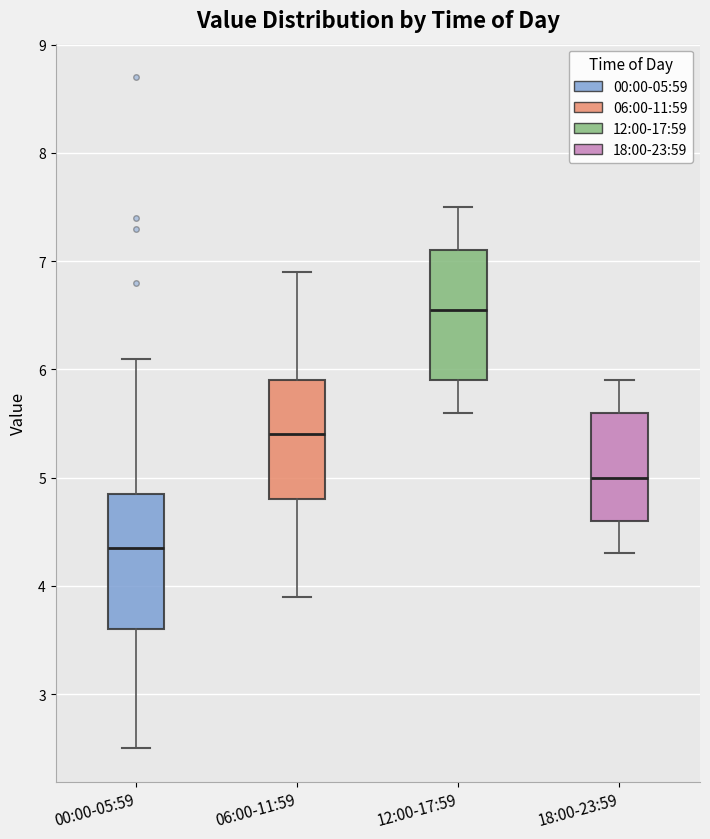

Reading left to right, transcribe this box plot: for each box, give where its median line is, the range the box spans, and where its two whiskers end, as read against the y-axis. The values are not printed on the chart, so give them approximately, as read against the axis.

00:00-05:59: median 4.4, box 3.6 to 4.9, whiskers 2.5 to 6.1
06:00-11:59: median 5.4, box 4.8 to 5.9, whiskers 3.9 to 6.9
12:00-17:59: median 6.6, box 5.9 to 7.1, whiskers 5.6 to 7.5
18:00-23:59: median 5.0, box 4.6 to 5.6, whiskers 4.3 to 5.9